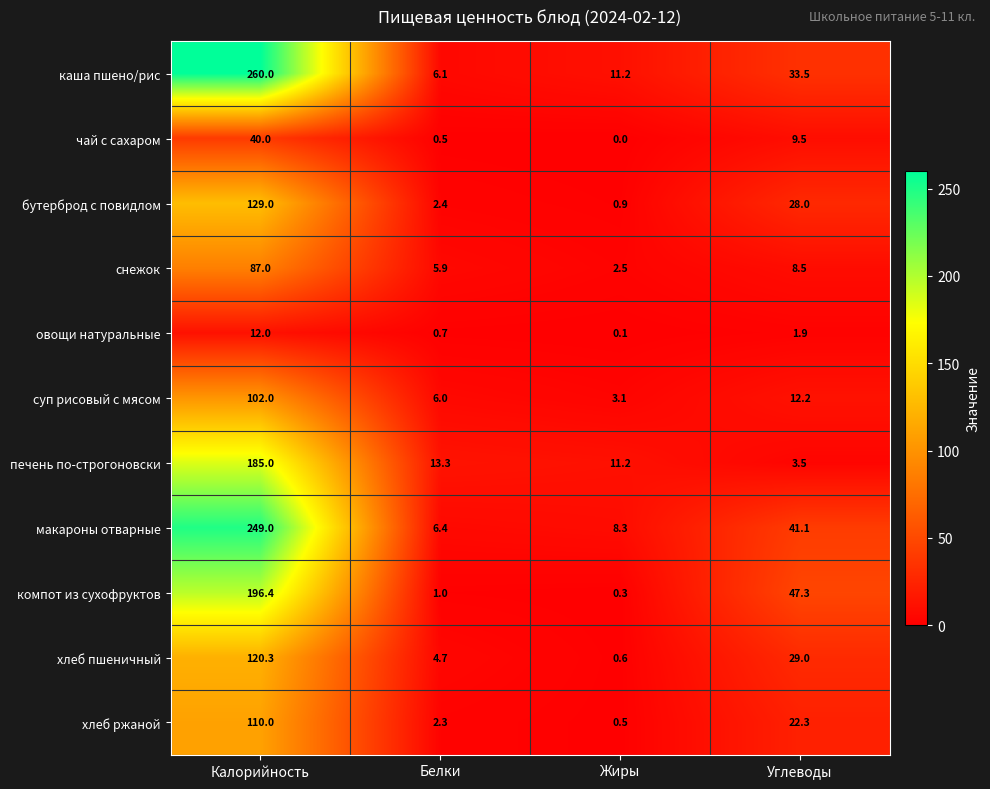

Rank the series at Белки from highest to lowest value.

печень по-строгоновски, макароны отварные, каша пшено/рис, суп рисовый с мясом, снежок, хлеб пшеничный, бутерброд с повидлом, хлеб ржаной, компот из сухофруктов, овощи натуральные, чай с сахаром